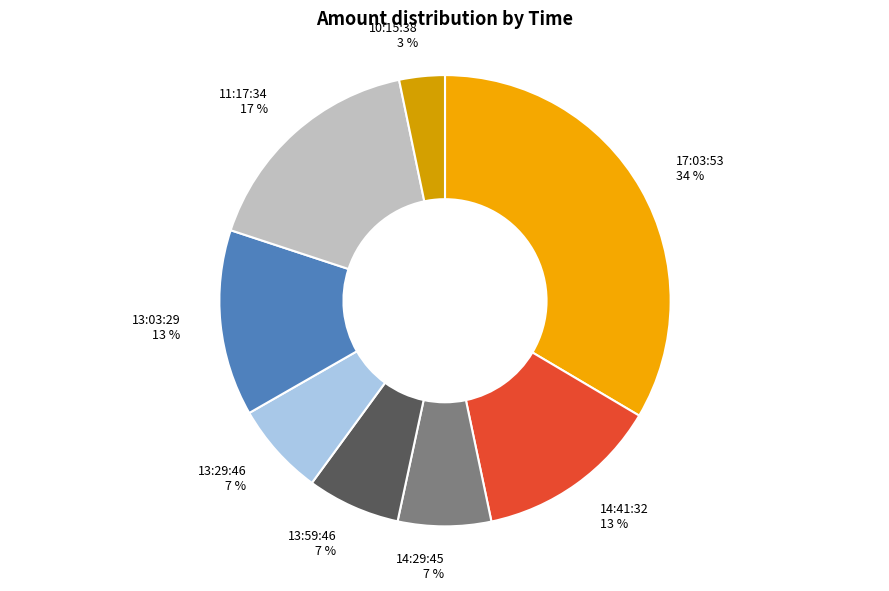

To the nearest percent, what is the combined percentage of 13:59:46 and 13:03:29?

20%